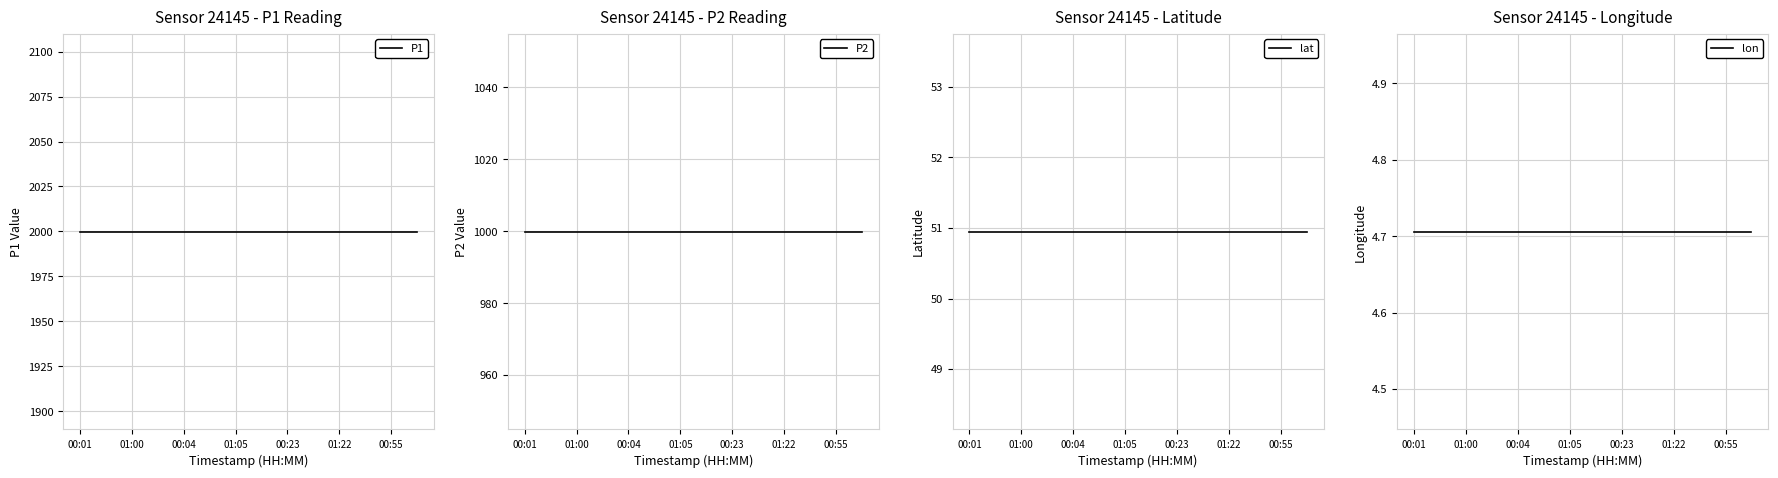

At which category is the sum across all series the highest?

00:01